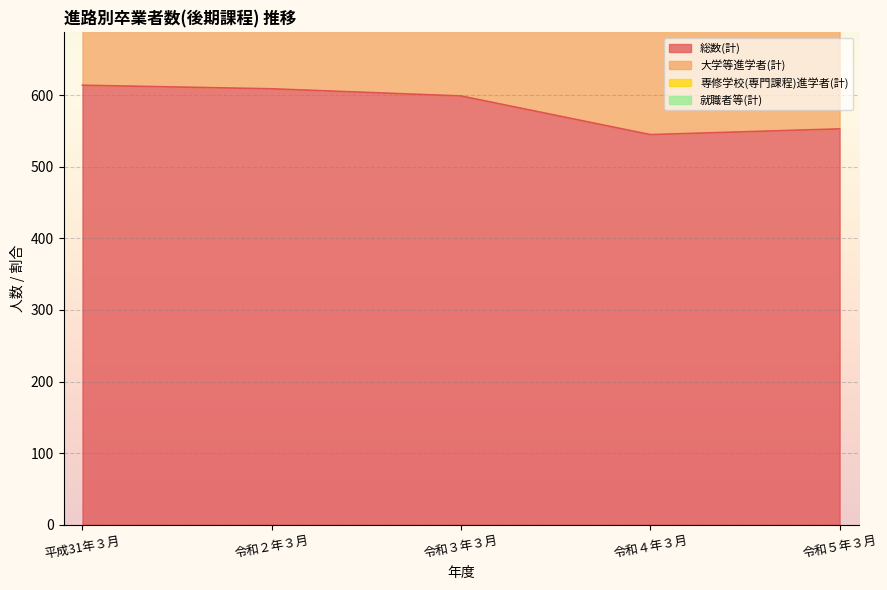

True or false: 専修学校(専門課程)進学者(計) and 大学等進学者(計) cross at least once.

False